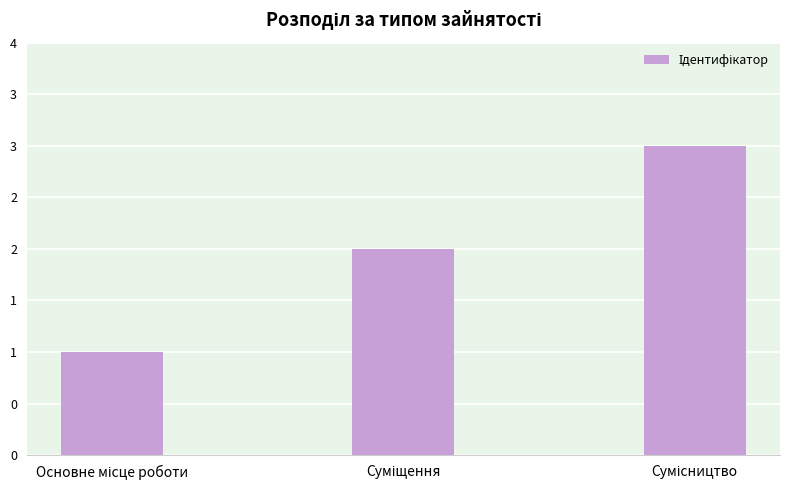

Does the chart contain any negative values?

No